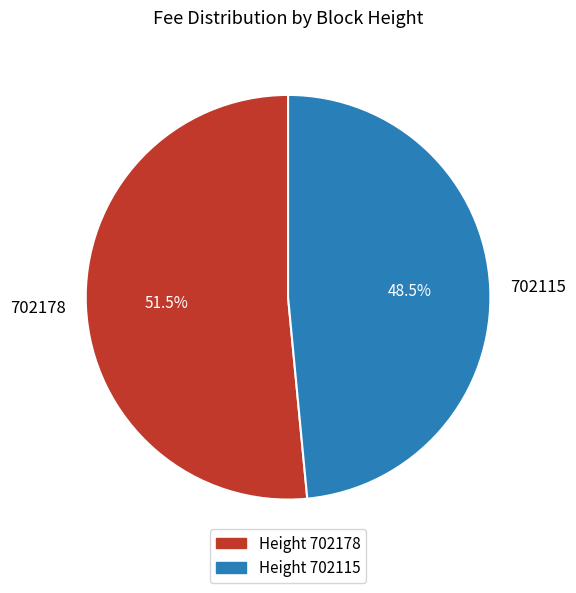

Is it true that 702178 is 46% of the pie?

False